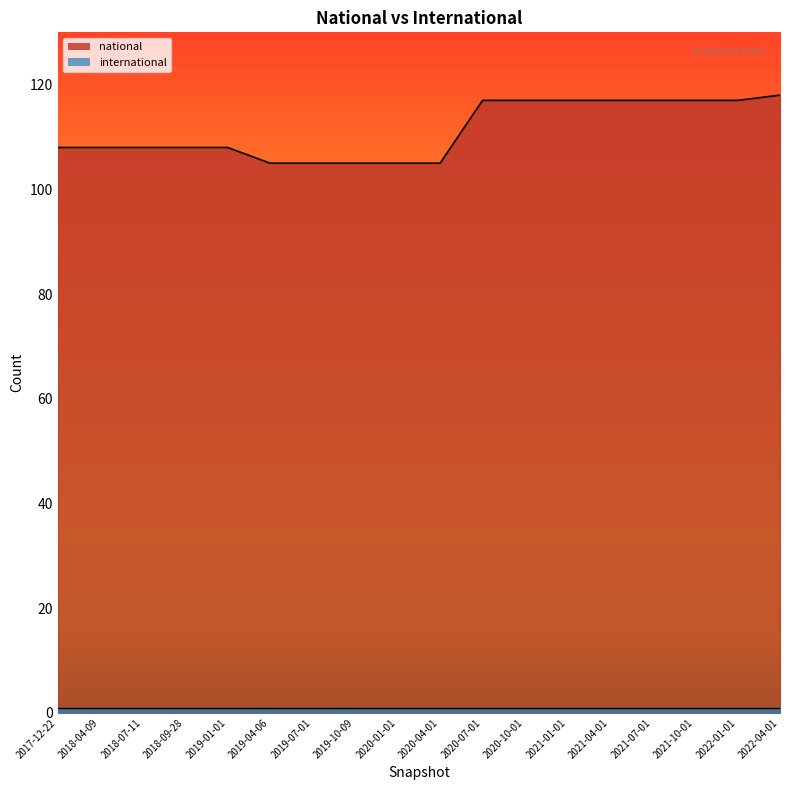

Reading left to right, extract all data points from this chart.

2017-12-22=108	2018-04-09=108	2018-07-11=108	2018-09-28=108	2019-01-01=108	2019-04-06=105	2019-07-01=105	2019-10-09=105	2020-01-01=105	2020-04-01=105	2020-07-01=117	2020-10-01=117	2021-01-01=117	2021-04-01=117	2021-07-01=117	2021-10-01=117	2022-01-01=117	2022-04-01=118